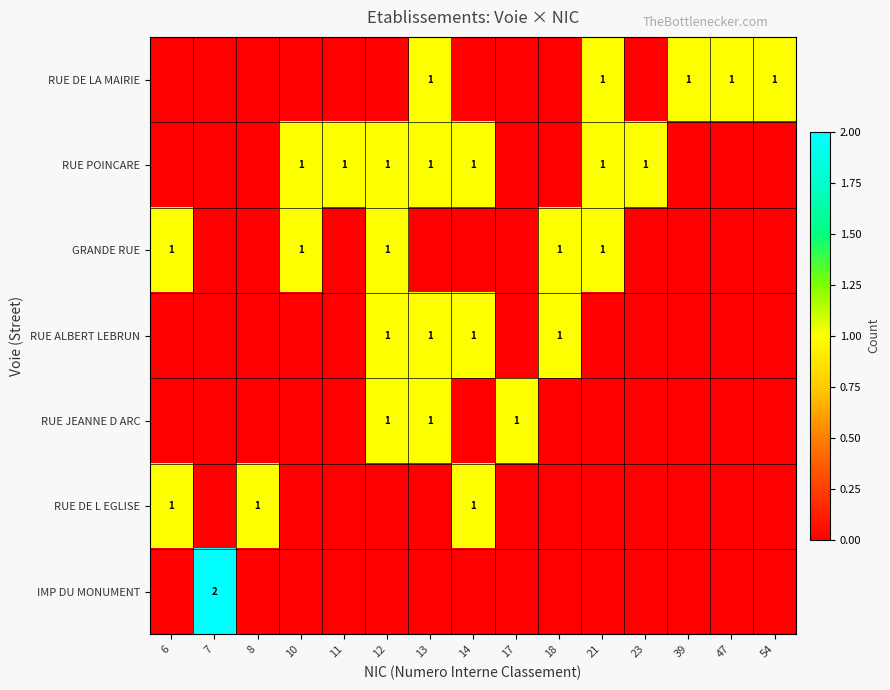

How many categories are shown in the chart?

15